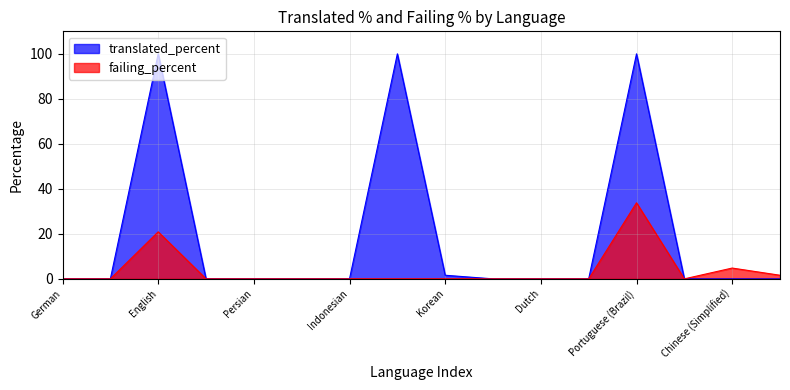

Reading left to right, what are all the values shown in this chart?

translated_percent: German=0.0	Greek=0.0	English=100.0	Spanish=0.0	Persian=0.0	French=0.0	Indonesian=0.0	Italian=100.0	Korean=1.6	Norwegian=0.0	Dutch=0.0	Polish=0.0	Portuguese (Brazil)=100.0	Turkish=0.0	Chinese (Simplified)=0.0	Chinese (Traditional)=0.0
failing_percent: German=0.0	Greek=0.0	English=20.9	Spanish=0.0	Persian=0.0	French=0.0	Indonesian=0.0	Italian=0.0	Korean=0.0	Norwegian=0.0	Dutch=0.0	Polish=0.0	Portuguese (Brazil)=33.8	Turkish=0.0	Chinese (Simplified)=4.8	Chinese (Traditional)=1.6